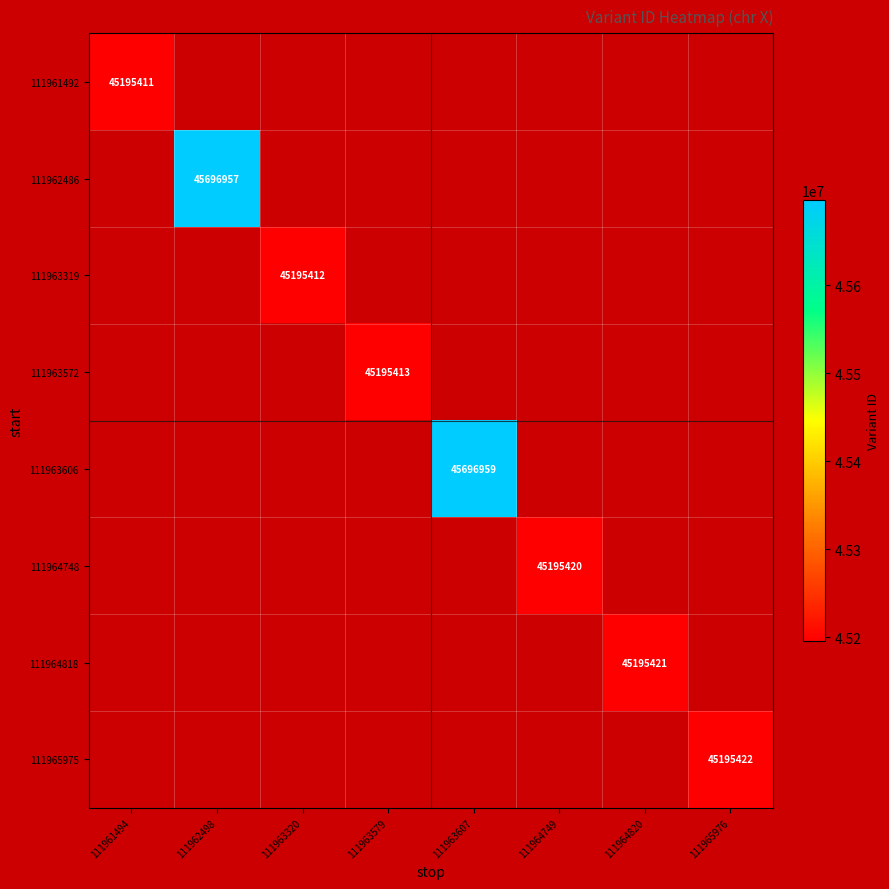

True or false: 111963319 has a value of 10639082 at 111963320.

False